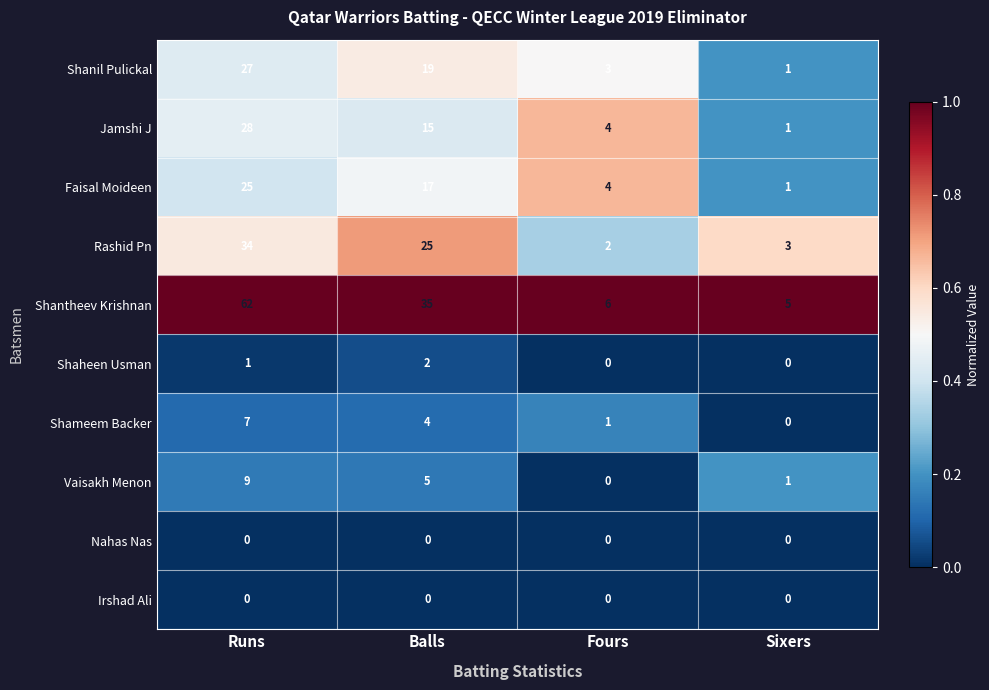

Which category has the highest value across all series?

Runs